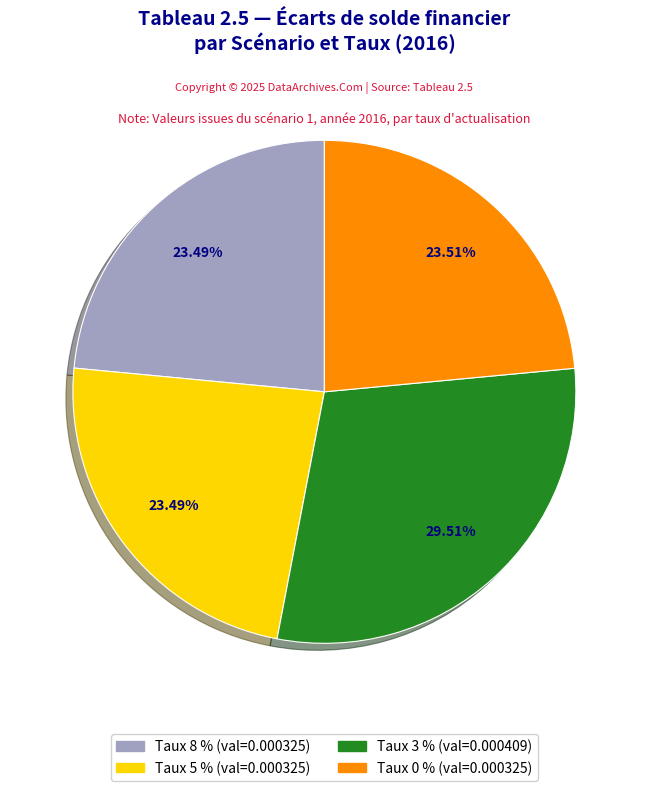

Is there a majority slice in this chart?

No